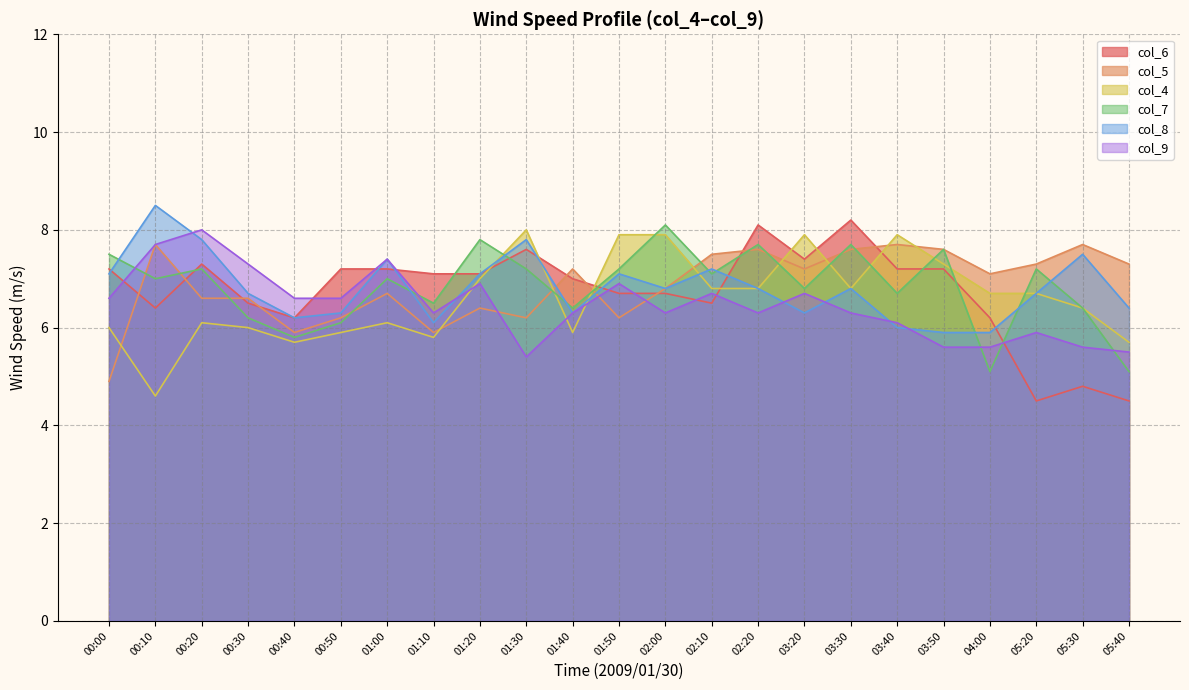

The value of col_6 at 00:50 is 12.5. True or false?

False